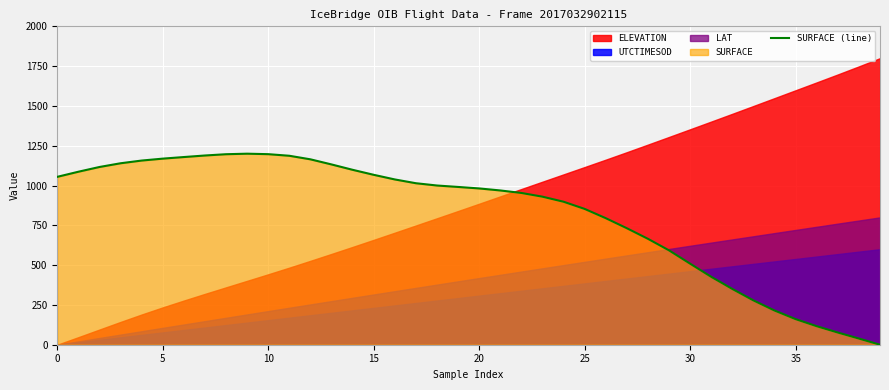

What is the difference between the maximum and minimum values?

1200.0